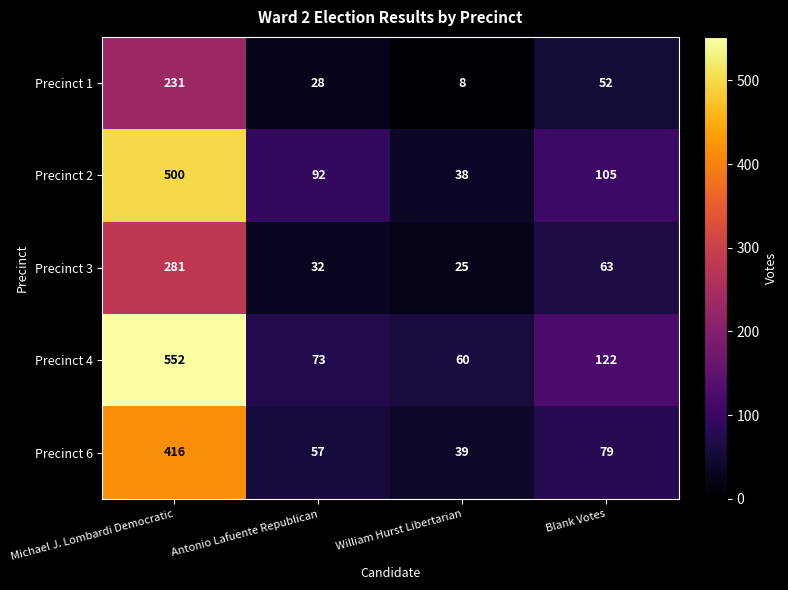

Where does the Precinct 1 series first go above 52?

Michael J. Lombardi Democratic